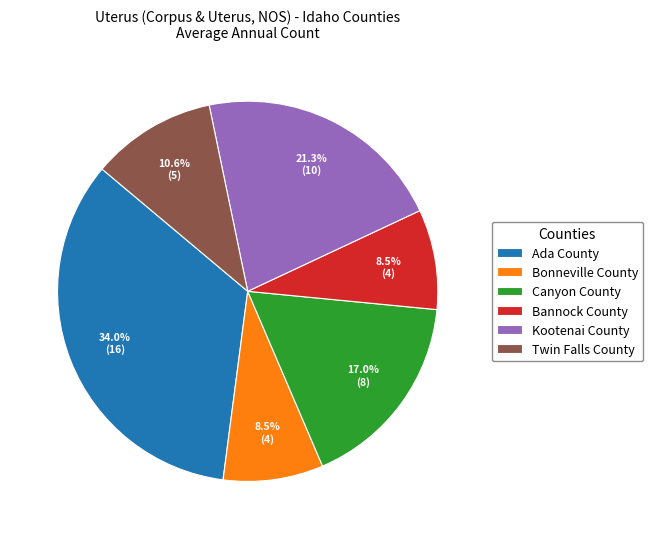

Which slice is the largest?

Ada County